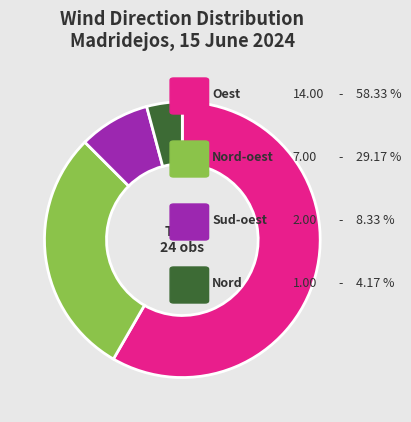

How many segments does this pie chart have?

4